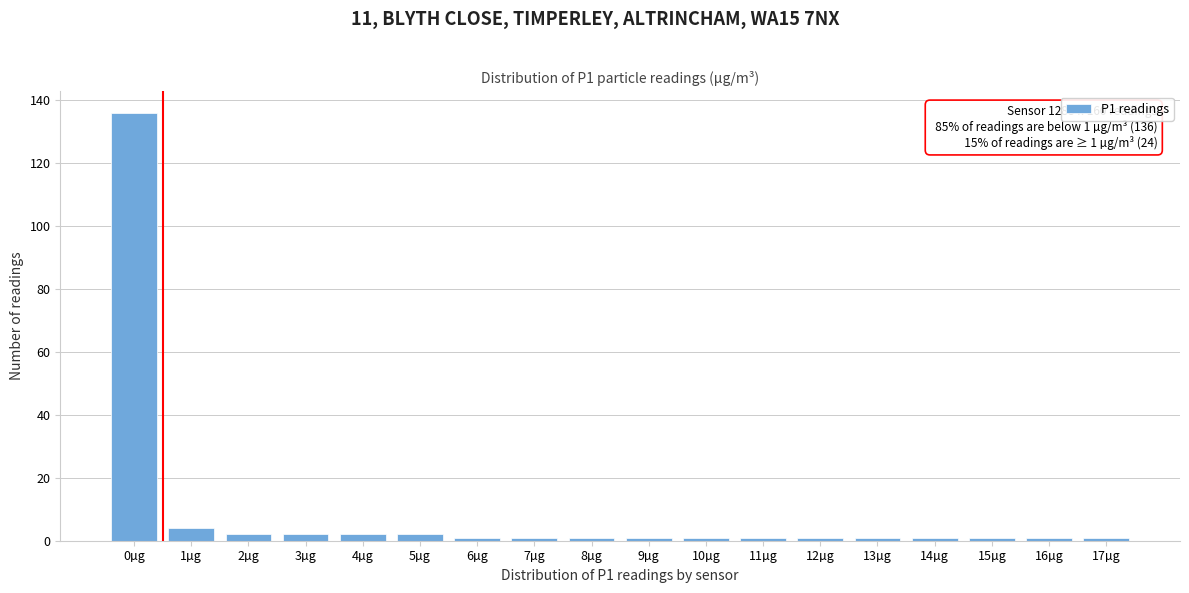

Reading right to left, list all the values displayed in this chart.

17µg=1	16µg=1	15µg=1	14µg=1	13µg=1	12µg=1	11µg=1	10µg=1	9µg=1	8µg=1	7µg=1	6µg=1	5µg=2	4µg=2	3µg=2	2µg=2	1µg=4	0µg=136